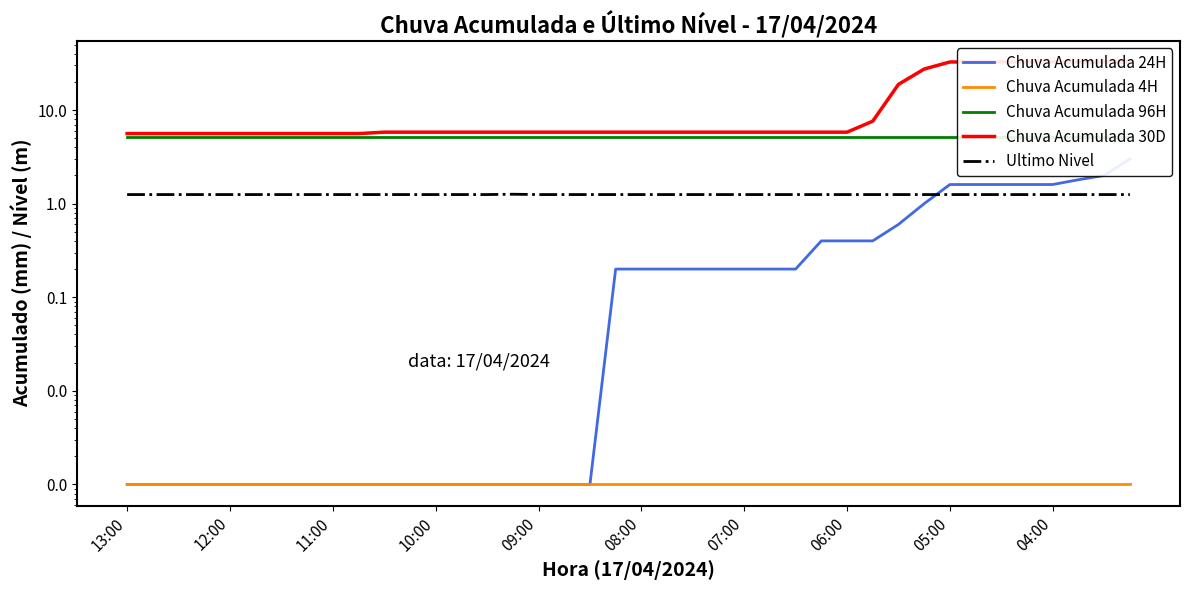

Reading left to right, extract all data points from this chart.

Chuva Acumulada 24H: 0.0	0.0	0.0	0.0	0.0	0.0	0.0	0.0	0.0	0.0	0.0	0.0	0.0	0.0	0.0	0.0	0.0	0.0	0.0	0.2	0.2	0.2	0.2	0.2	0.2	0.2	0.2	0.4	0.4	0.4	0.6	1.0	1.6	1.6	1.6	1.6	1.6	1.8	2.0	3.0
Chuva Acumulada 4H: 0.0	0.0	0.0	0.0	0.0	0.0	0.0	0.0	0.0	0.0	0.0	0.0	0.0	0.0	0.0	0.0	0.0	0.0	0.0	0.0	0.0	0.0	0.0	0.0	0.0	0.0	0.0	0.0	0.0	0.0	0.0	0.0	0.0	0.0	0.0	0.0	0.0	0.0	0.0	0.0
Chuva Acumulada 96H: 5.2	5.2	5.2	5.2	5.2	5.2	5.2	5.2	5.2	5.2	5.2	5.2	5.2	5.2	5.2	5.2	5.2	5.2	5.2	5.2	5.2	5.2	5.2	5.2	5.2	5.2	5.2	5.2	5.2	5.2	5.2	5.2	5.2	5.2	5.2	5.2	5.2	5.2	5.2	5.2
Chuva Acumulada 30D: 5.6	5.6	5.6	5.6	5.6	5.6	5.6	5.6	5.6	5.6	5.8	5.8	5.8	5.8	5.8	5.8	5.8	5.8	5.8	5.8	5.8	5.8	5.8	5.8	5.8	5.8	5.8	5.8	5.8	7.6	18.8	27.4	32.6	32.6	32.6	32.6	32.6	32.6	32.6	32.6
Ultimo Nivel: 1.2	1.2	1.2	1.2	1.2	1.2	1.2	1.2	1.2	1.2	1.2	1.2	1.2	1.2	1.2	1.3	1.2	1.2	1.2	1.2	1.2	1.2	1.2	1.2	1.2	1.2	1.2	1.2	1.2	1.2	1.2	1.2	1.2	1.2	1.2	1.2	1.2	1.2	1.2	1.2